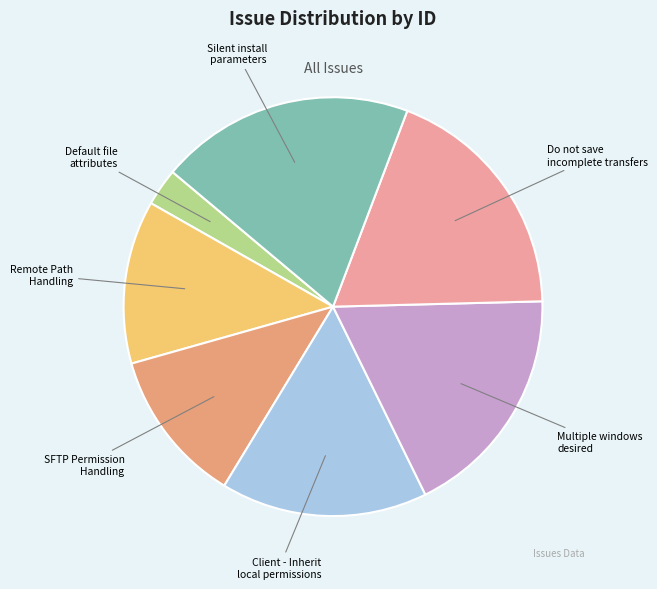

Count the number of slices in the pie.

7